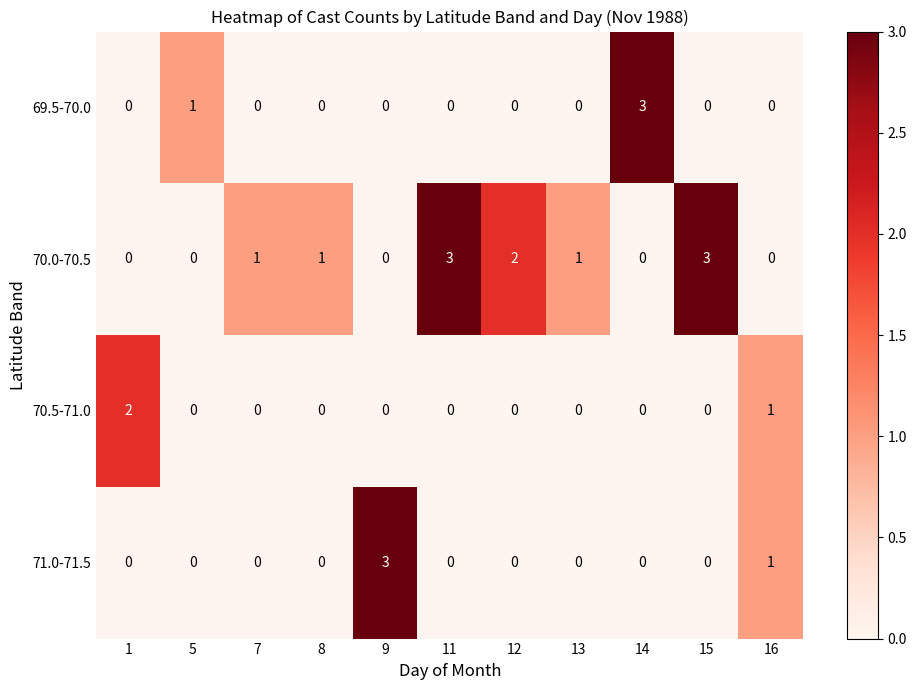

True or false: 71.0-71.5 has a value of 0 at 11.

True